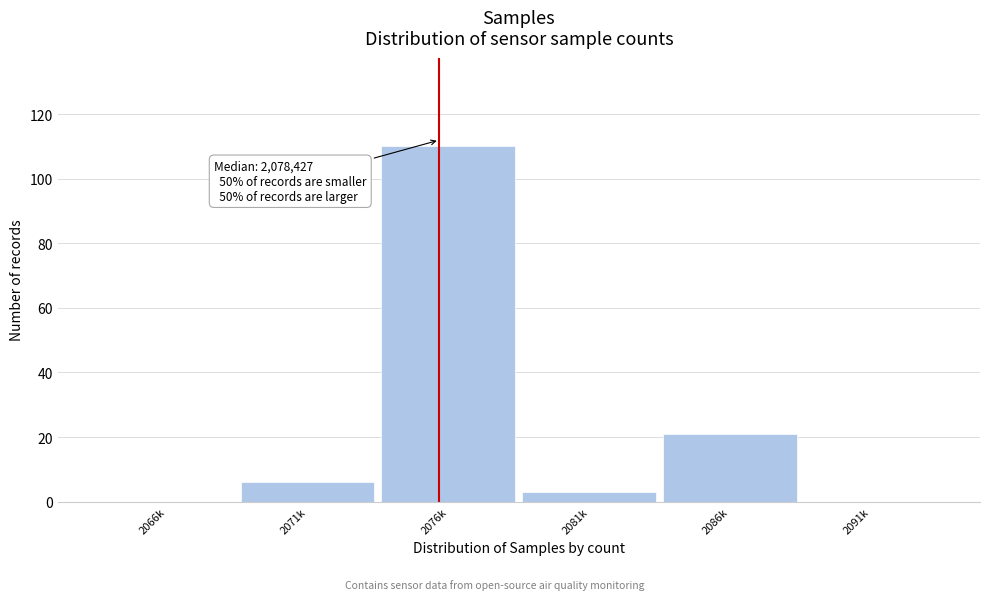

Reading right to left, list all the values displayed in this chart.

2091k=0	2086k=21	2081k=3	2076k=110	2071k=6	2066k=0